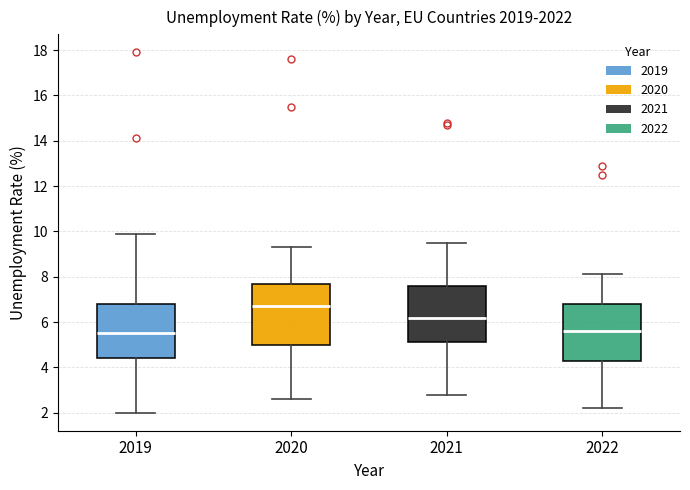

Reading left to right, read every box against the y-axis: the position of its median line, the range the box covers, and the ends of its whiskers. The values are not printed on the chart, so give them approximately, as read against the axis.

2019: median 5.6, box 4.4 to 6.8, whiskers 2.0 to 10.0
2020: median 6.8, box 5.0 to 7.8, whiskers 2.6 to 9.4
2021: median 6.2, box 5.2 to 7.6, whiskers 2.8 to 9.6
2022: median 5.6, box 4.4 to 6.8, whiskers 2.2 to 8.2